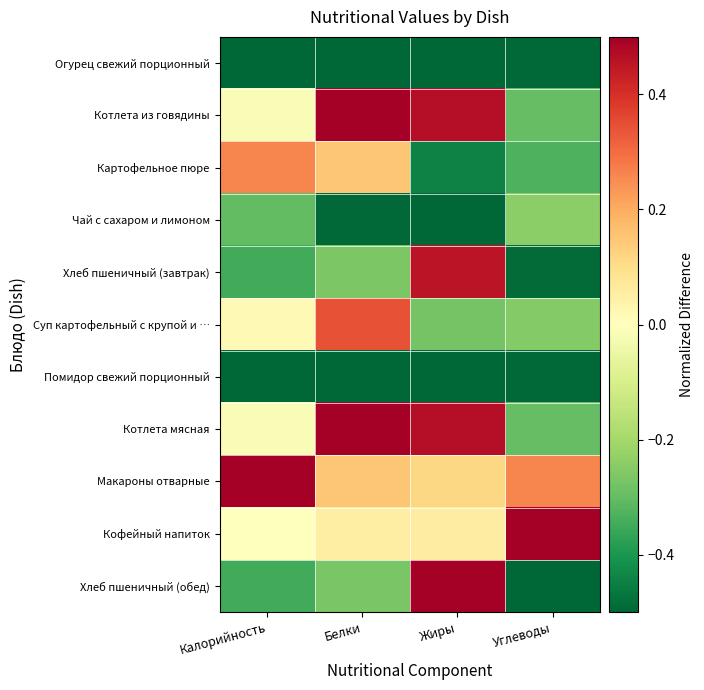

Reading left to right, what are all the values shown in this chart?

Огурец свежий порционный: Калорийность=-0.5	Белки=-0.5	Жиры=-0.5	Углеводы=-0.5
Котлета из говядины: Калорийность=-0.0	Белки=0.5	Жиры=0.5	Углеводы=-0.3
Картофельное пюре: Калорийность=0.3	Белки=0.2	Жиры=-0.4	Углеводы=-0.3
Чай с сахаром и лимоном: Калорийность=-0.3	Белки=-0.5	Жиры=-0.5	Углеводы=-0.2
Хлеб пшеничный (завтрак): Калорийность=-0.3	Белки=-0.3	Жиры=0.5	Углеводы=-0.5
Суп картофельный с крупой и …: Калорийность=0.0	Белки=0.3	Жиры=-0.3	Углеводы=-0.3
Помидор свежий порционный: Калорийность=-0.5	Белки=-0.5	Жиры=-0.5	Углеводы=-0.5
Котлета мясная: Калорийность=-0.0	Белки=0.5	Жиры=0.5	Углеводы=-0.3
Макароны отварные: Калорийность=0.5	Белки=0.2	Жиры=0.1	Углеводы=0.3
Кофейный напиток: Калорийность=0.0	Белки=0.1	Жиры=0.1	Углеводы=0.5
Хлеб пшеничный (обед): Калорийность=-0.3	Белки=-0.3	Жиры=0.5	Углеводы=-0.5